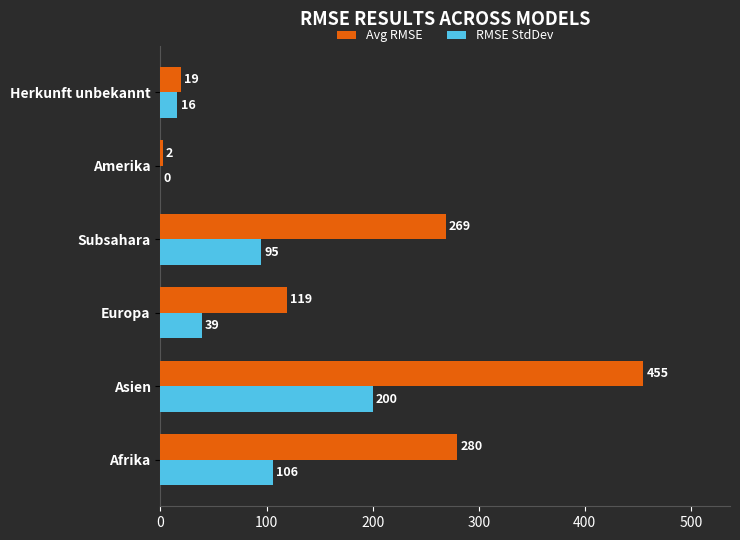

What is the greatest value displayed?

455